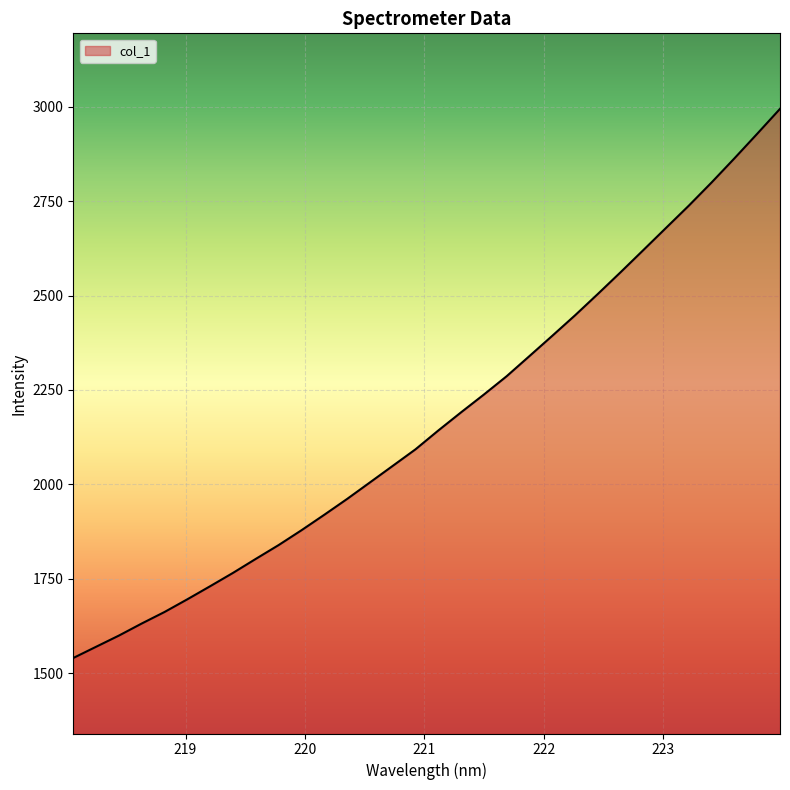

What is the greatest value displayed?

2994.5